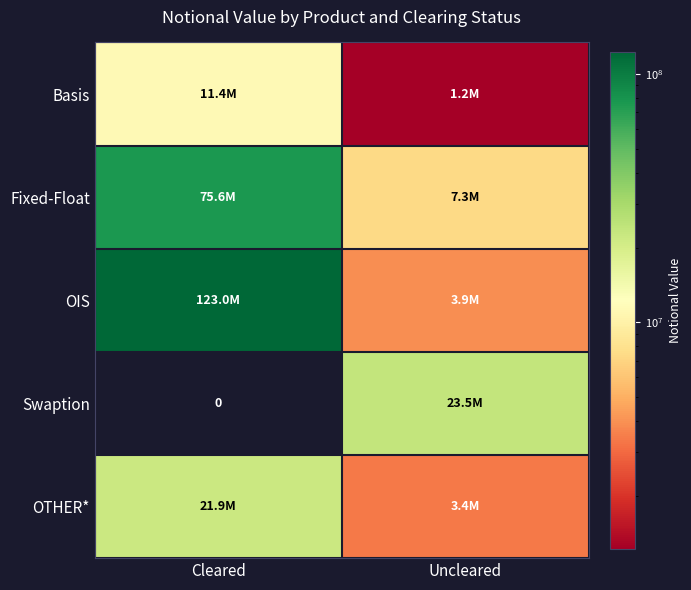

Is the value of OIS at Uncleared greater than the value of Fixed-Float at Uncleared?

No